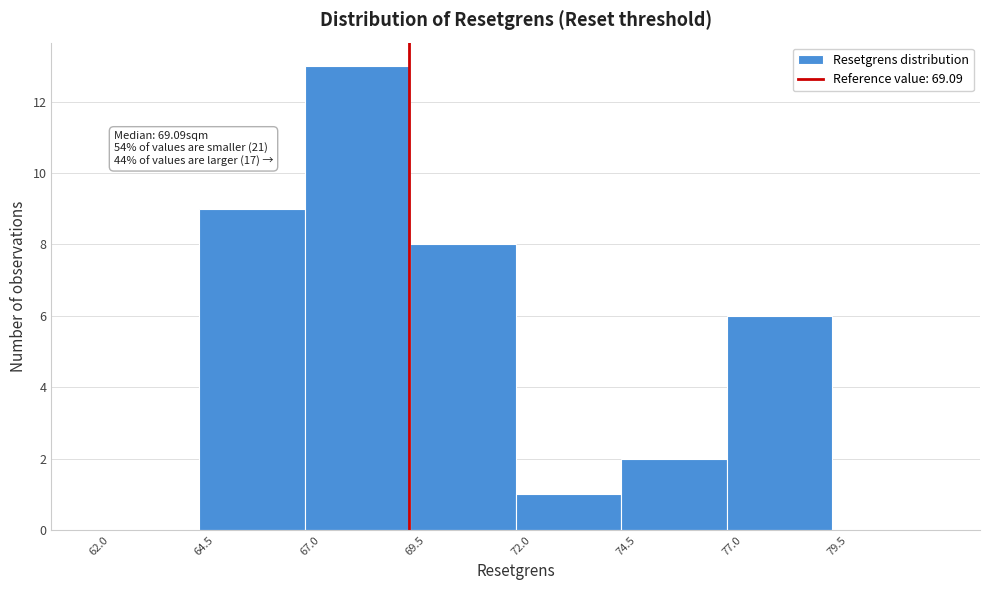

Over which range of the x-axis is the bar tallest?

66.5 to 69.0